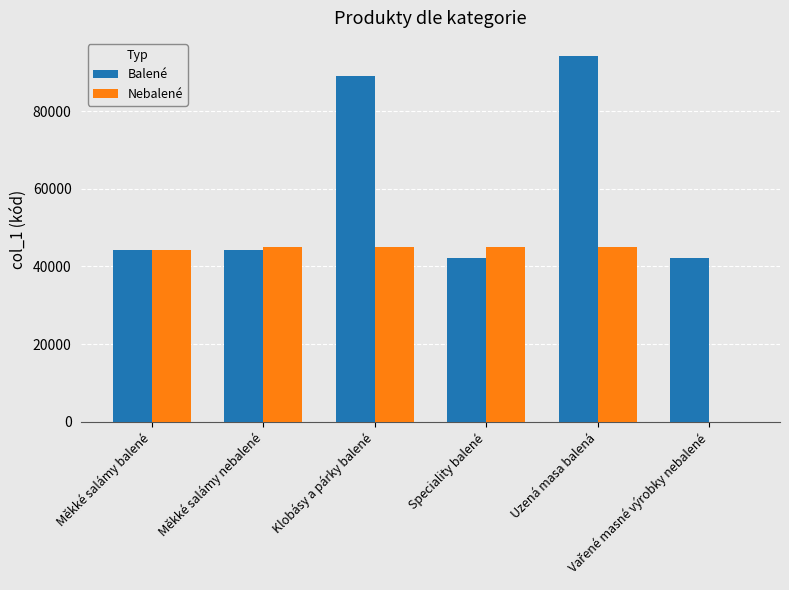

How many groups of bars are there?

6